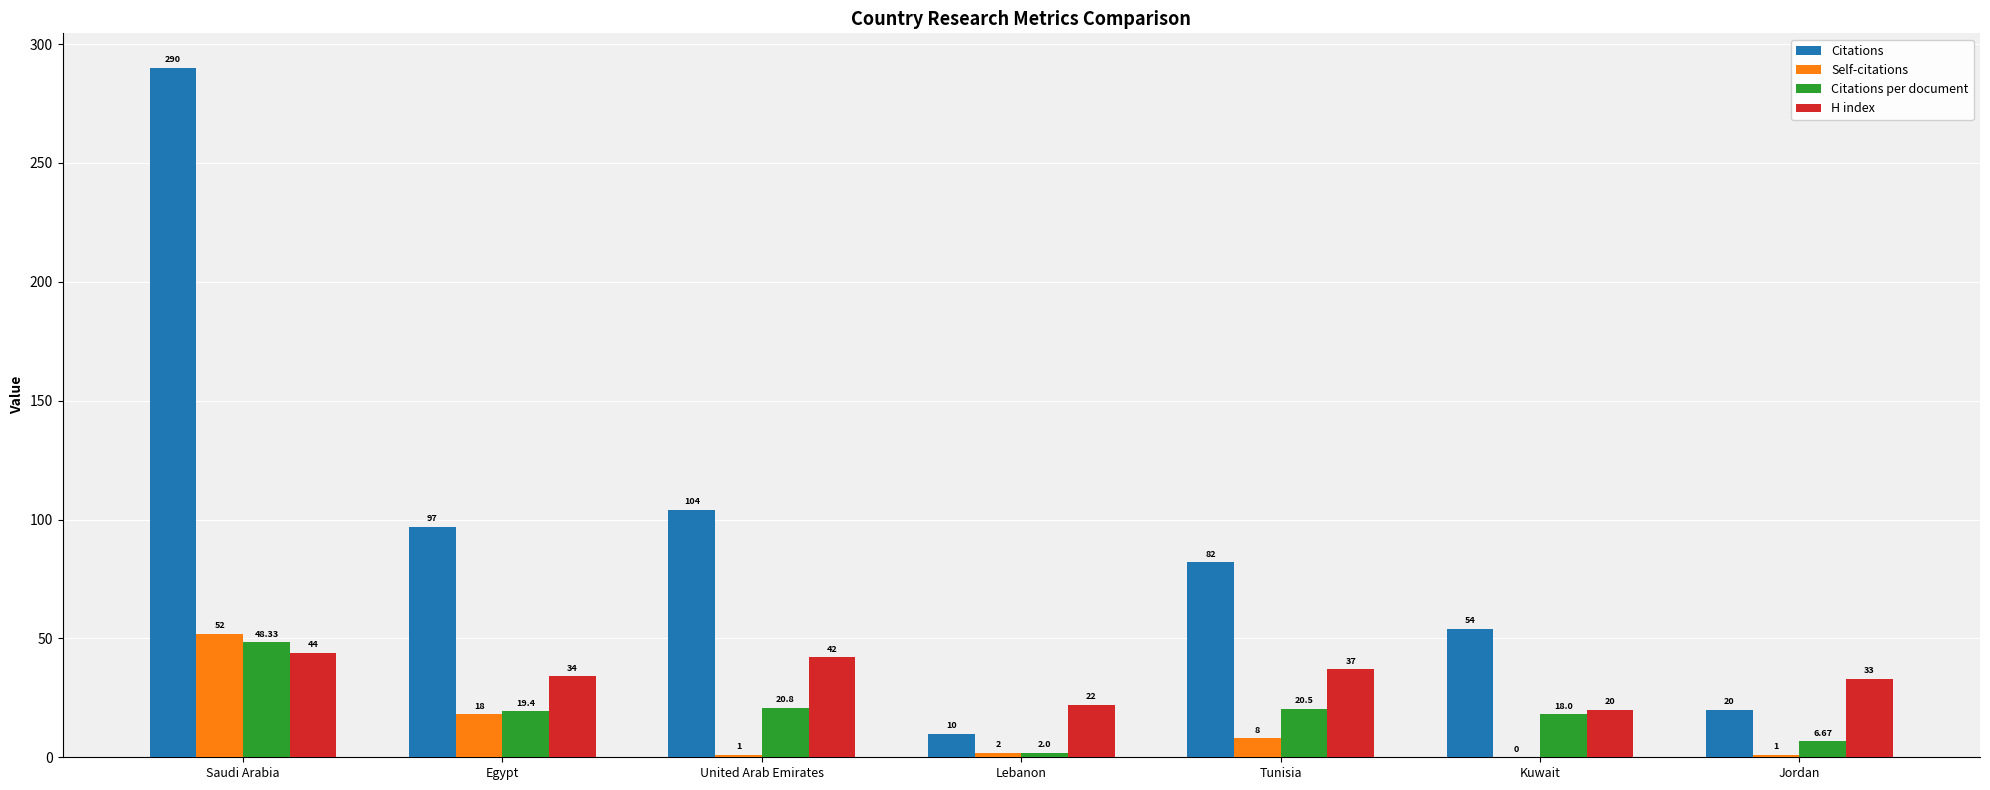

What is the average value of the Citations series?

93.9